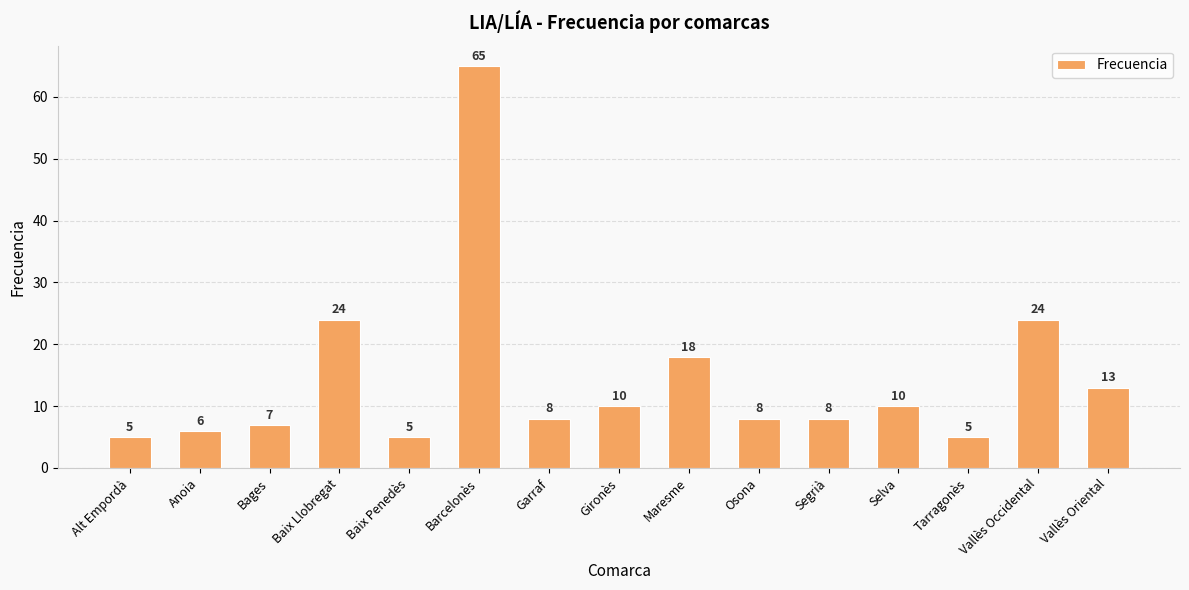

Are the bars horizontal?

No